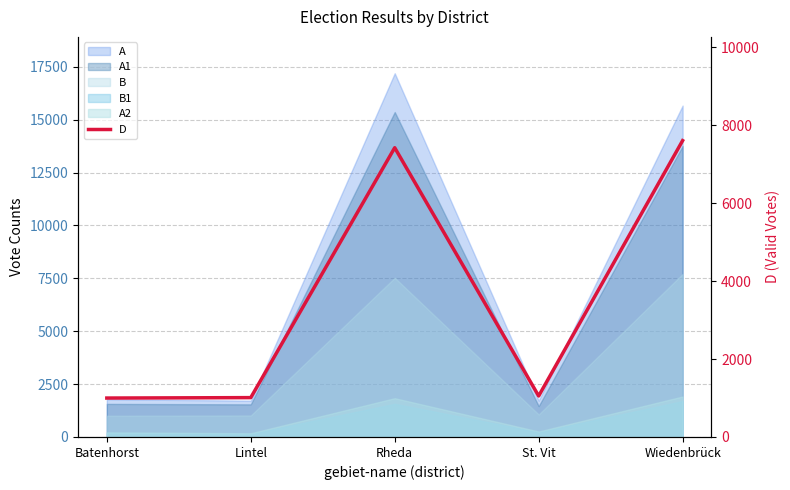

Reading right to left, list all the values displayed in this chart.

7606	1052	7424	1010	999